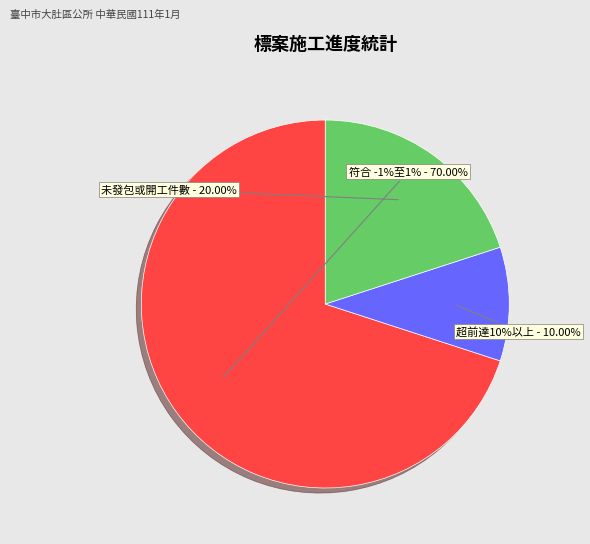

How many slices are in this pie chart?

3